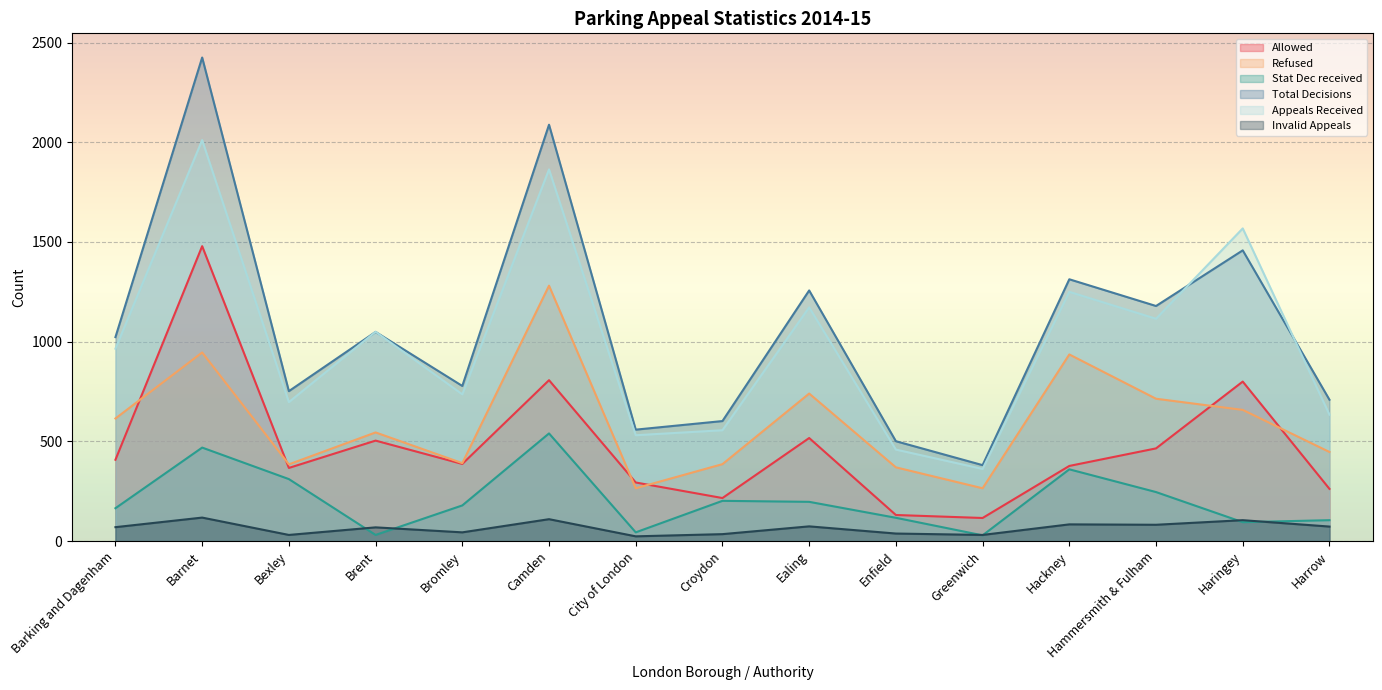

List the series in order of their peak value, highest first.

Total Decisions, Appeals Received, Allowed, Refused, Stat Dec received, Invalid Appeals